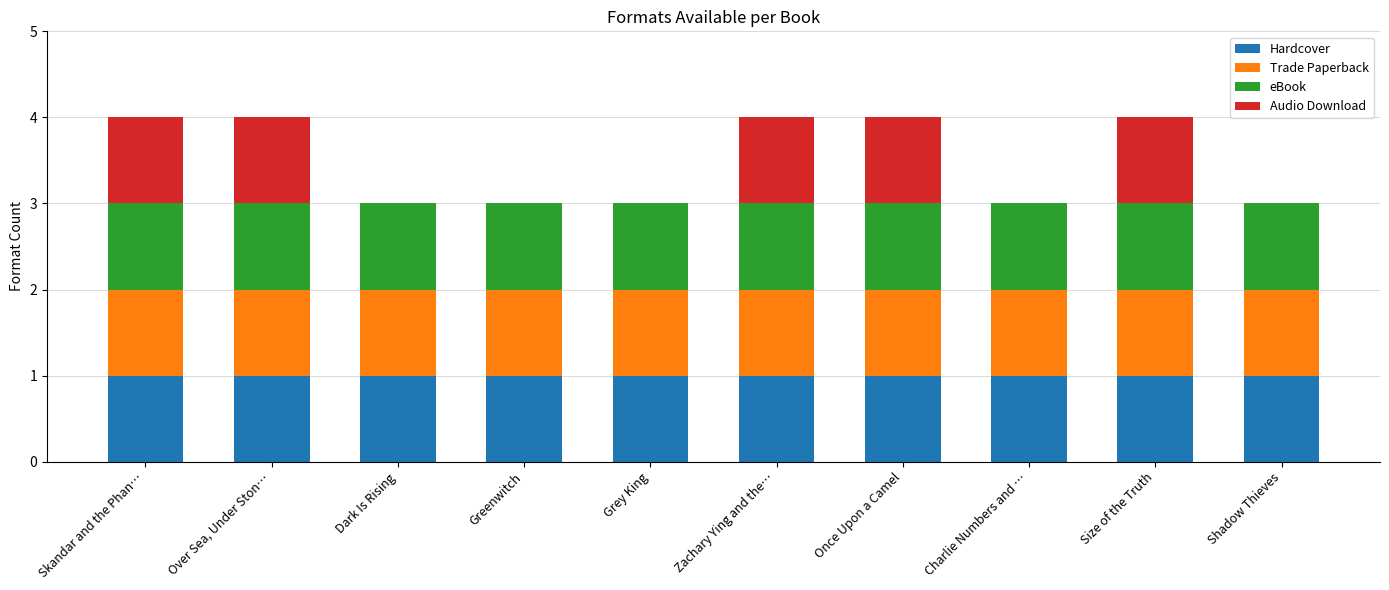

Is it true that Hardcover equals 0 at Once Upon a Camel?

False